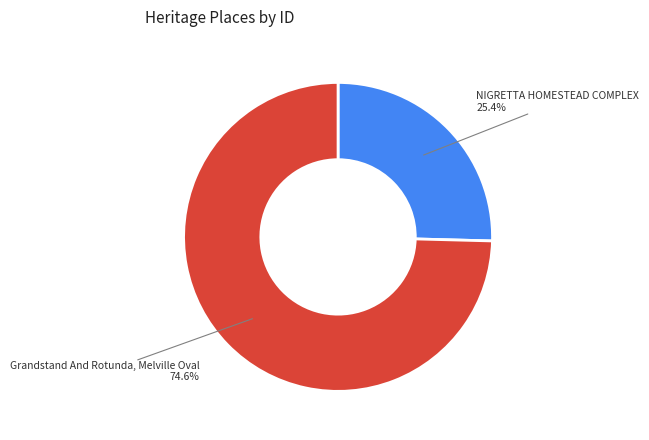

Is there a majority slice in this chart?

Yes